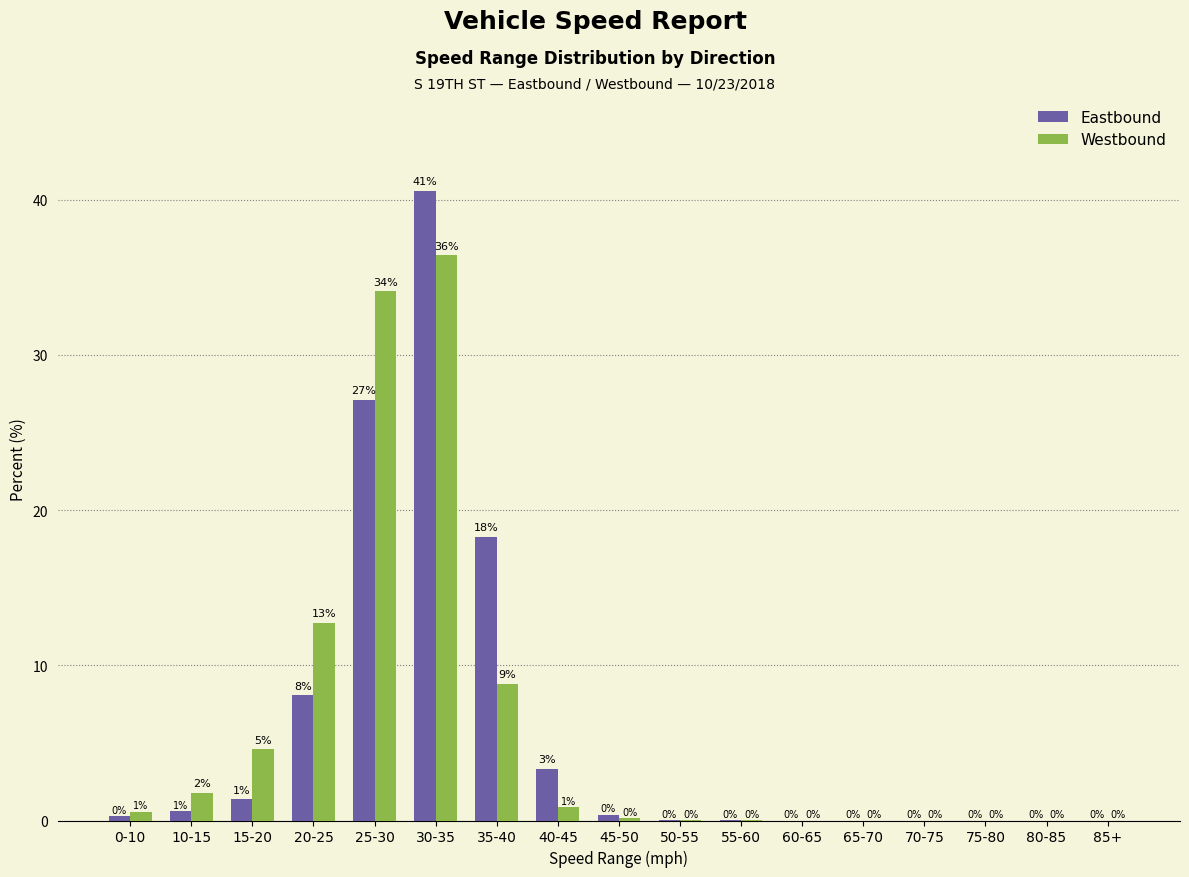

How many groups of bars are there?

17